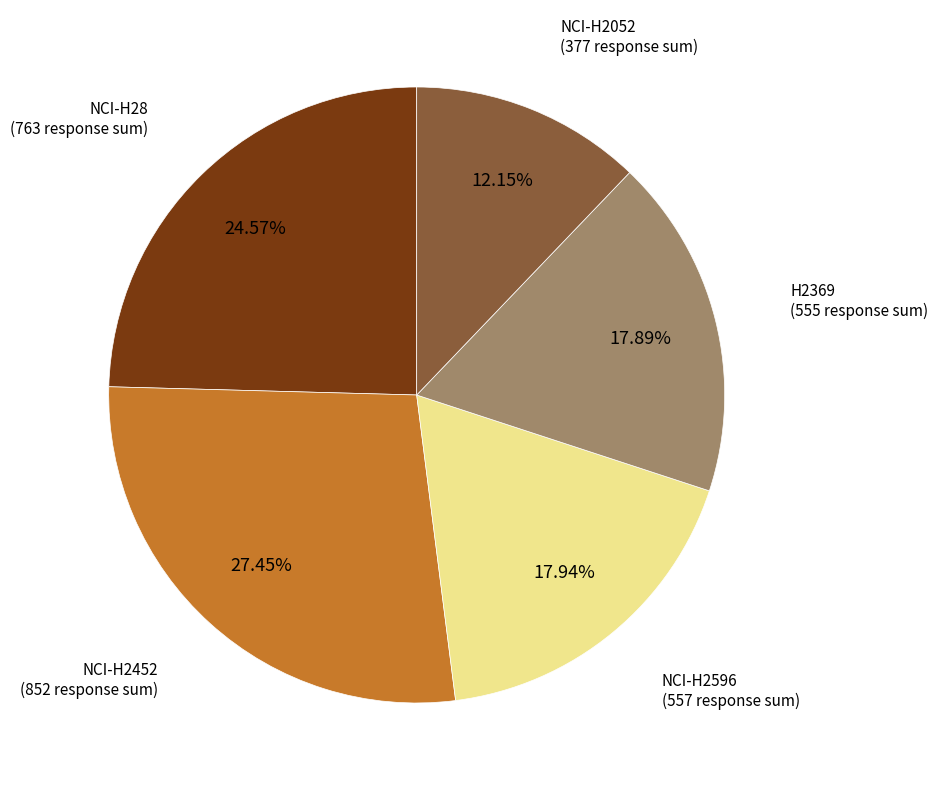

Does any single category account for the majority?

No